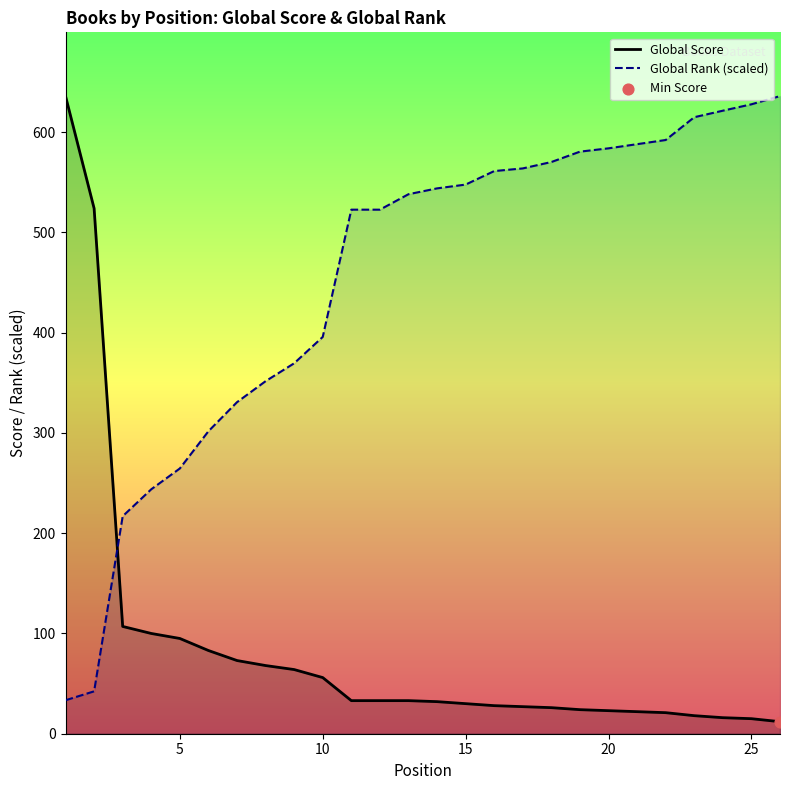

Which series reaches the minimum Y coordinate?

Global Score